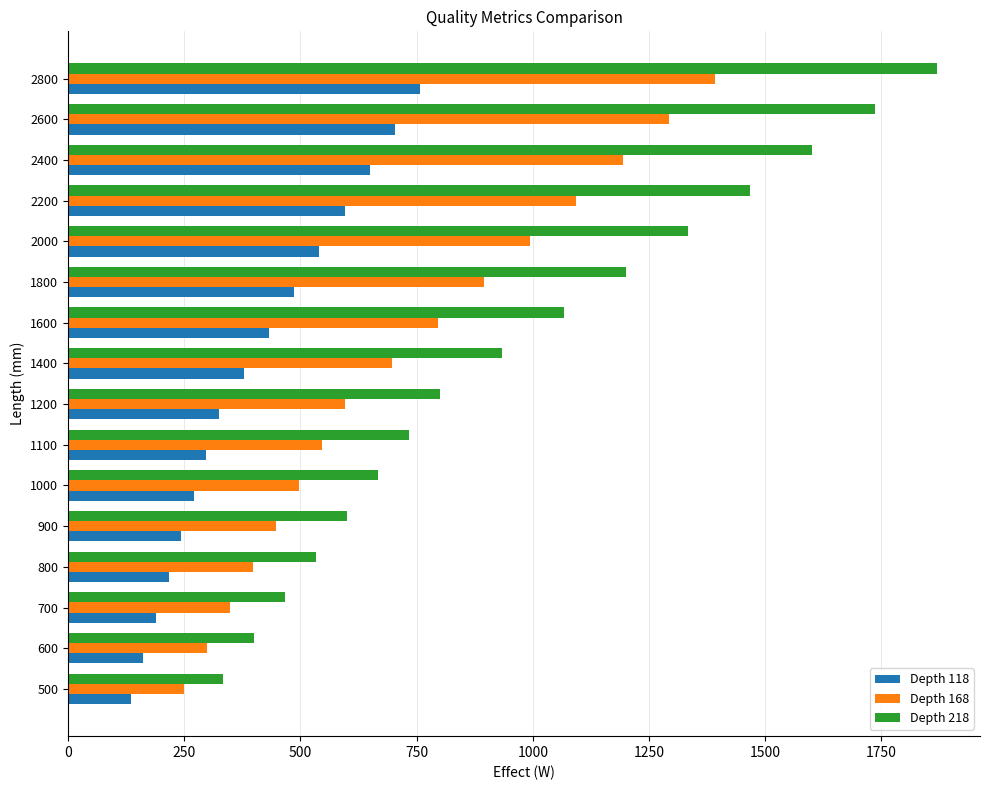

At 2800, list the series in order from smallest to largest.

Depth 118, Depth 168, Depth 218